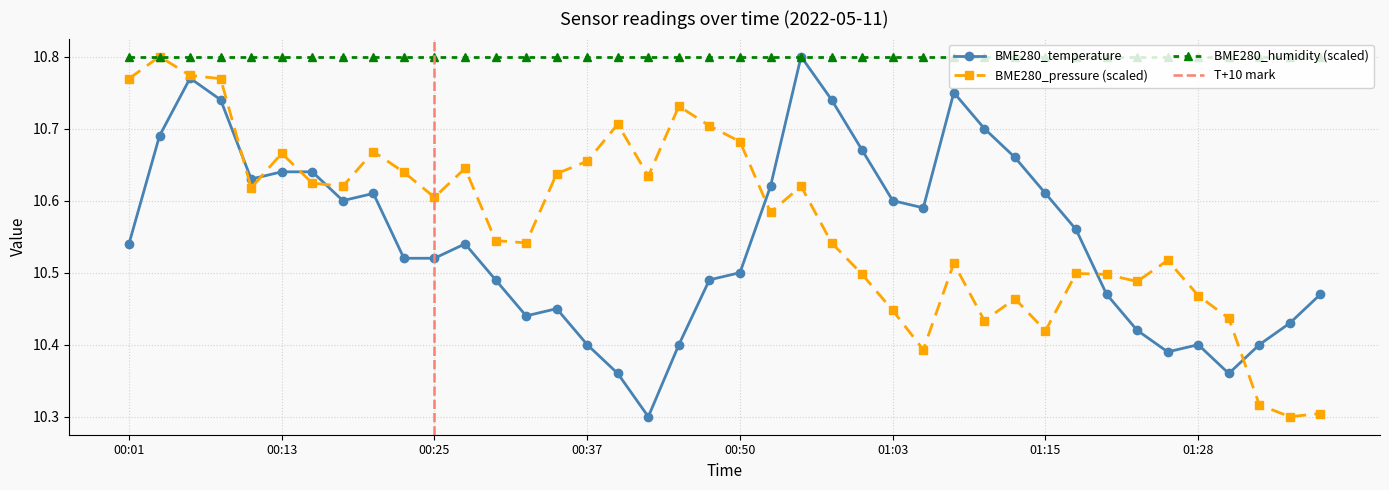

What is the value of the BME280_pressure point at the 1st from the left?

10.8